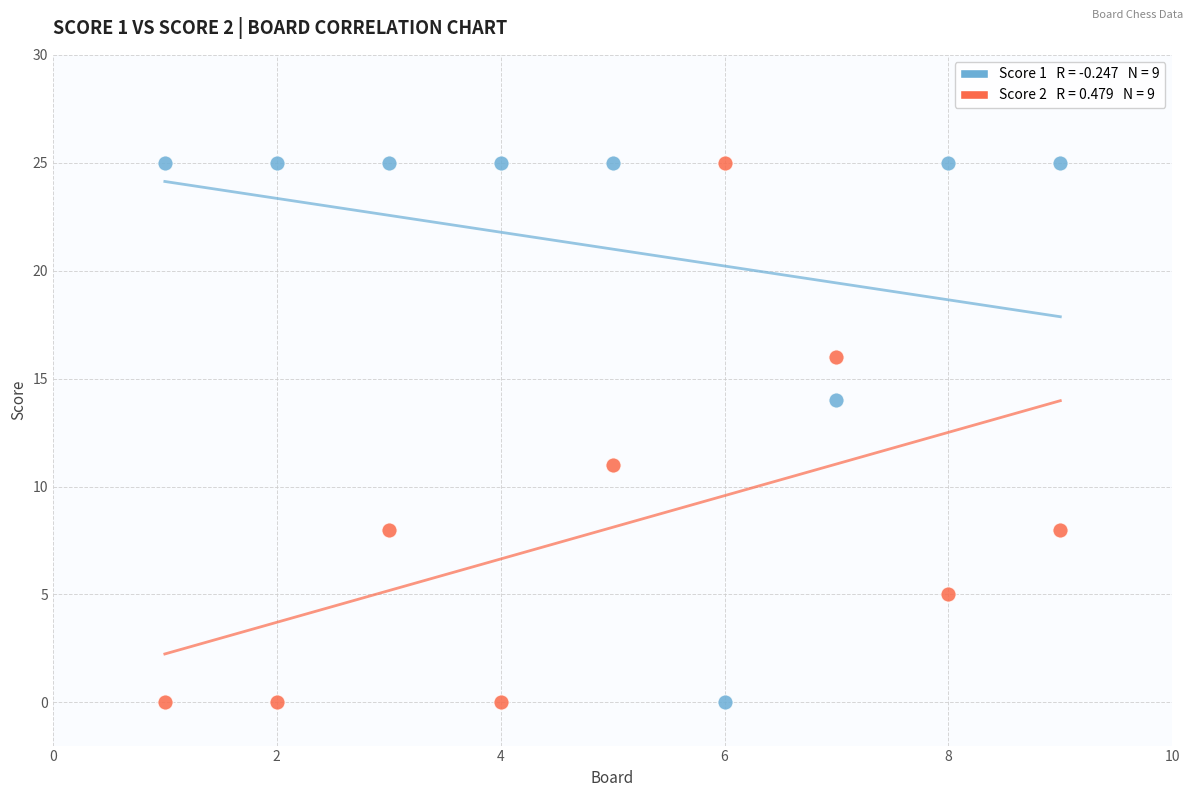

Across all data points, what is the range of X values (max minus min)?

8